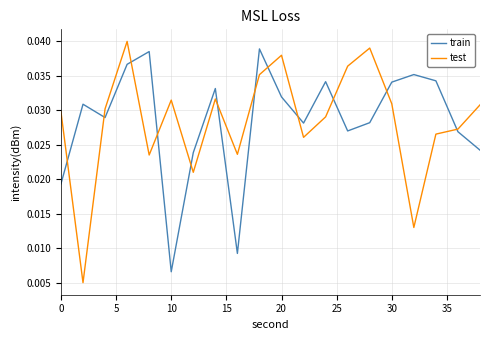

How many series are shown in this chart?

2